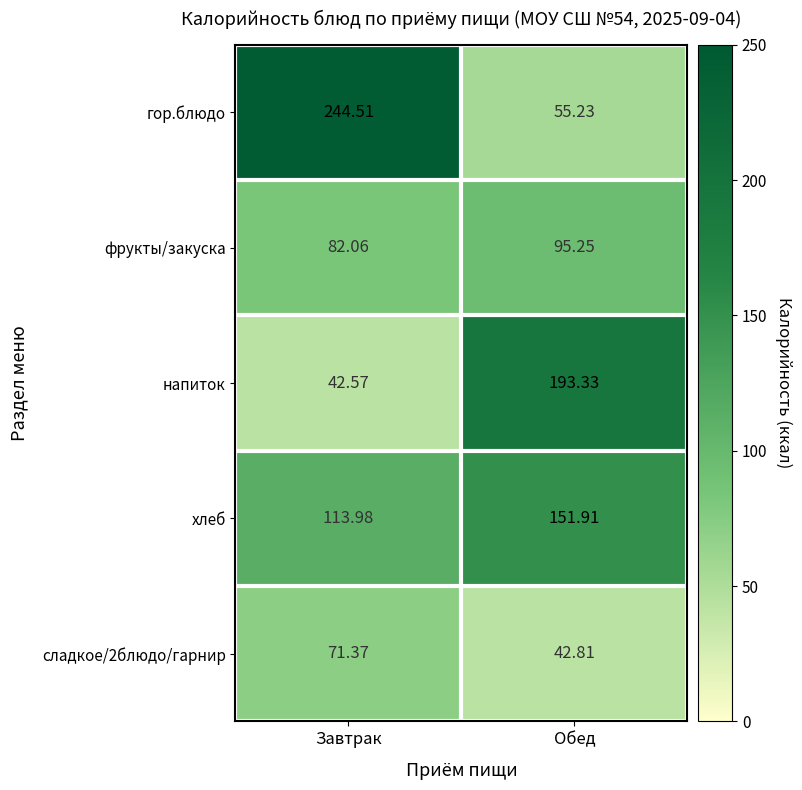

Which series has the widest spread of values?

гор.блюдо